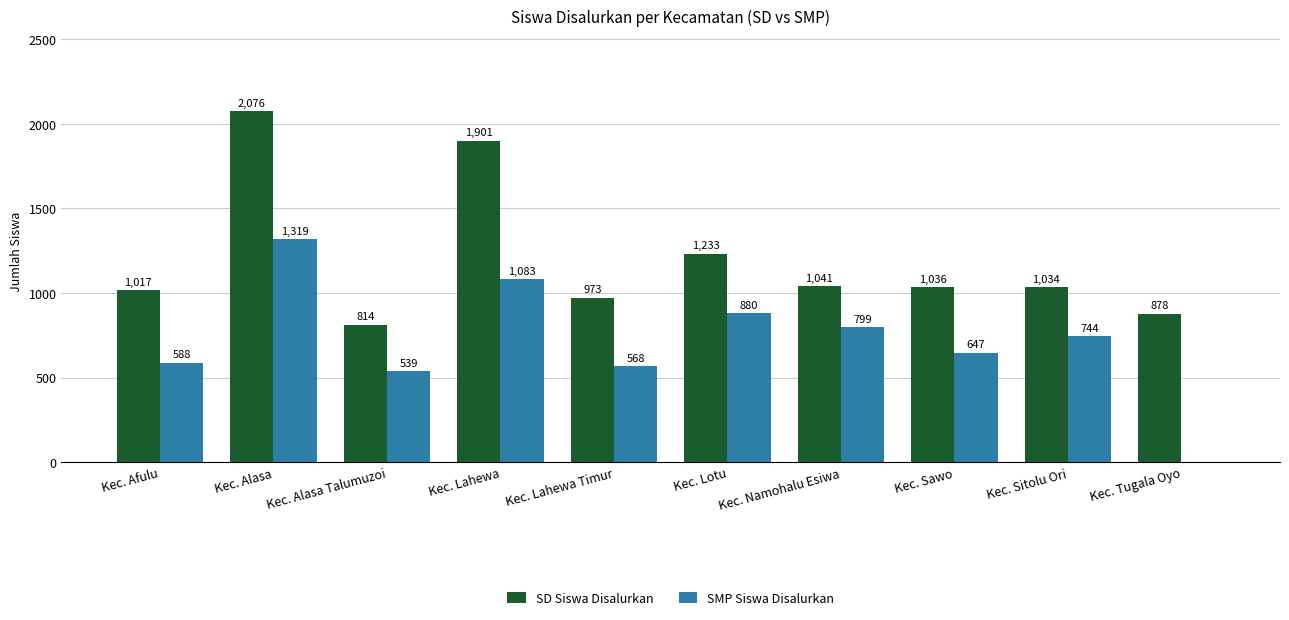

How many categories are shown in the chart?

10